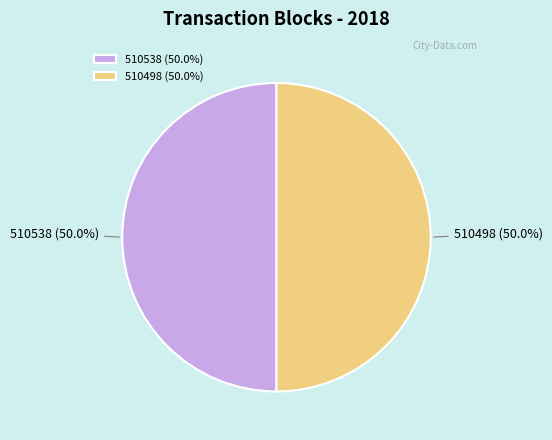

What is the ratio of the value at 510498 to the value at 510538?

1.0